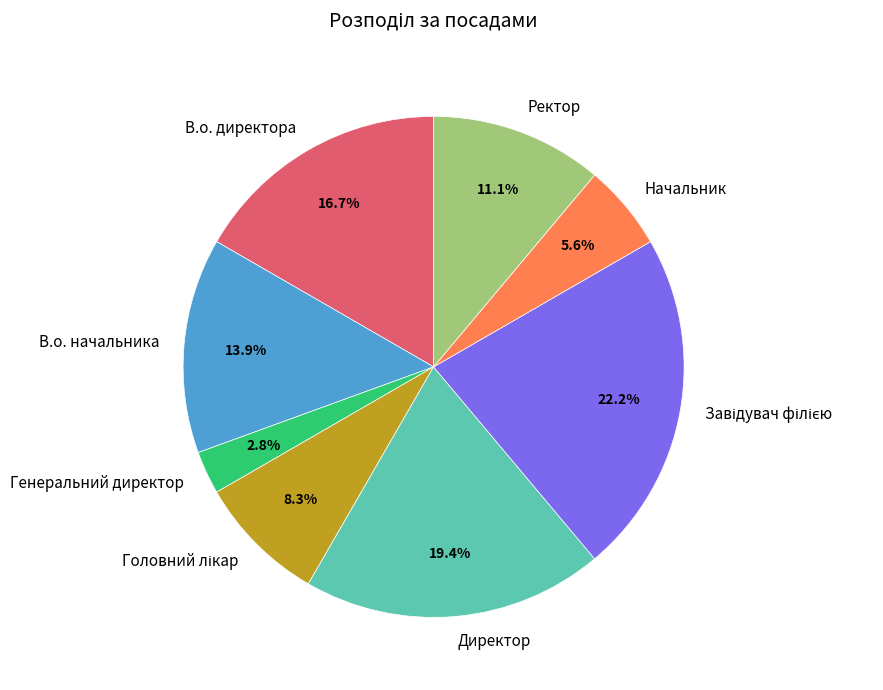

Which category has the smallest portion of the pie?

Генеральний директор